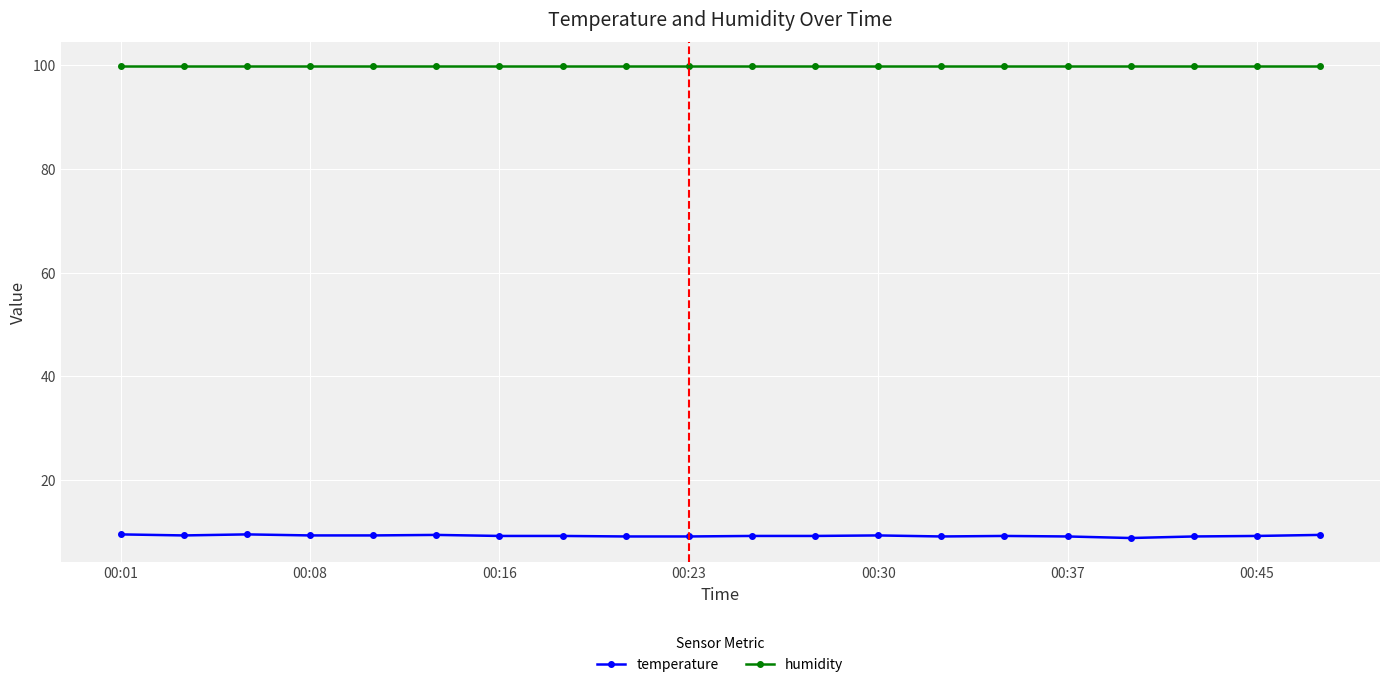

What is the highest value of the temperature series?

9.5